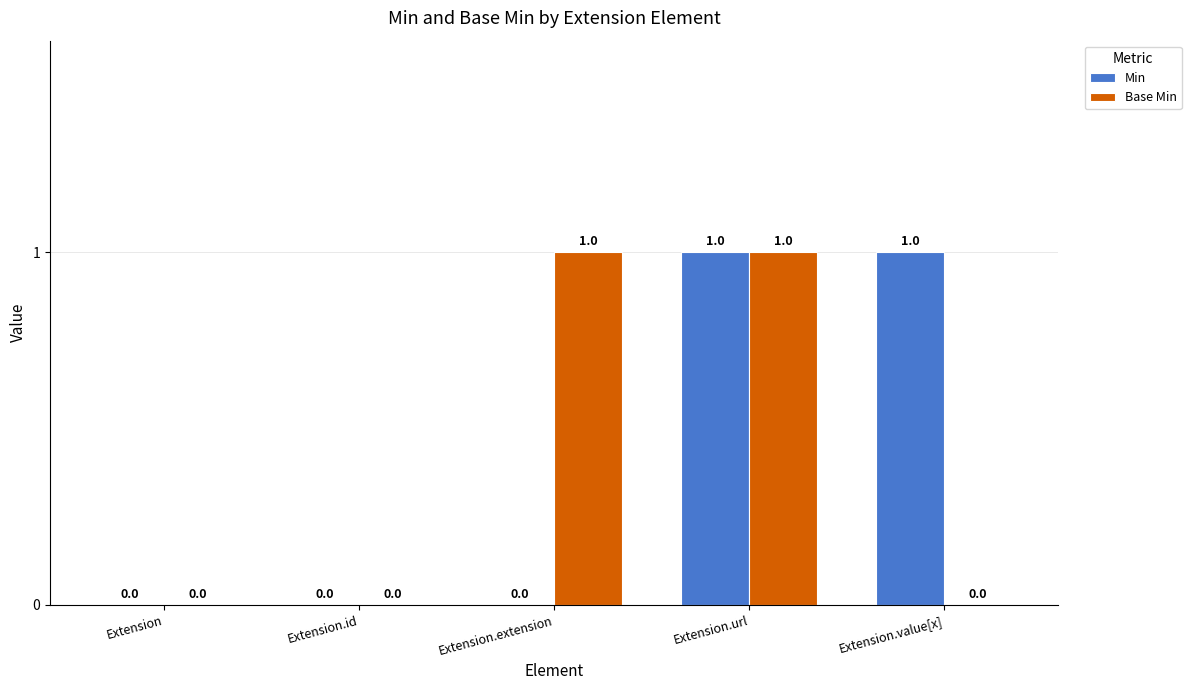

At which category is the sum across all series the highest?

Extension.url